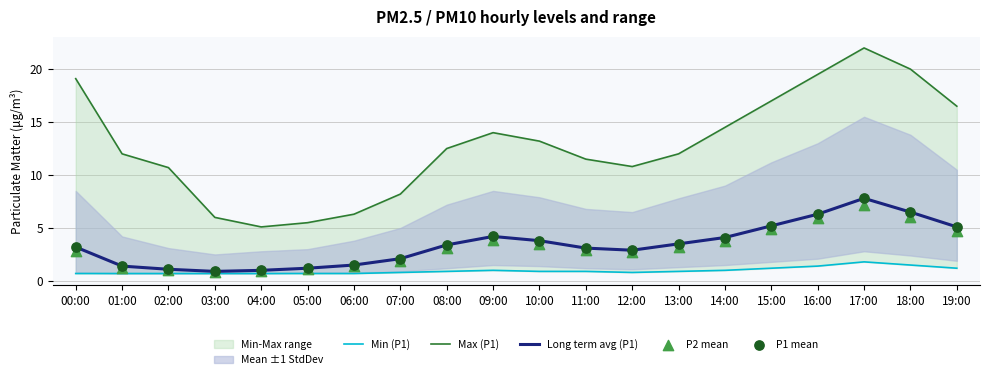

At which category is the sum across all series the highest?

17:00